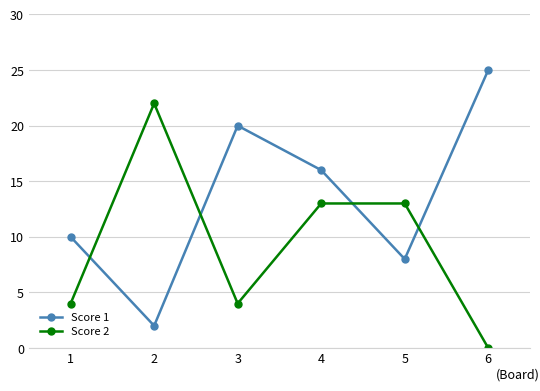

Reading right to left, list all the values displayed in this chart.

Score 1: 6=25	5=8	4=16	3=20	2=2	1=10
Score 2: 6=0	5=13	4=13	3=4	2=22	1=4